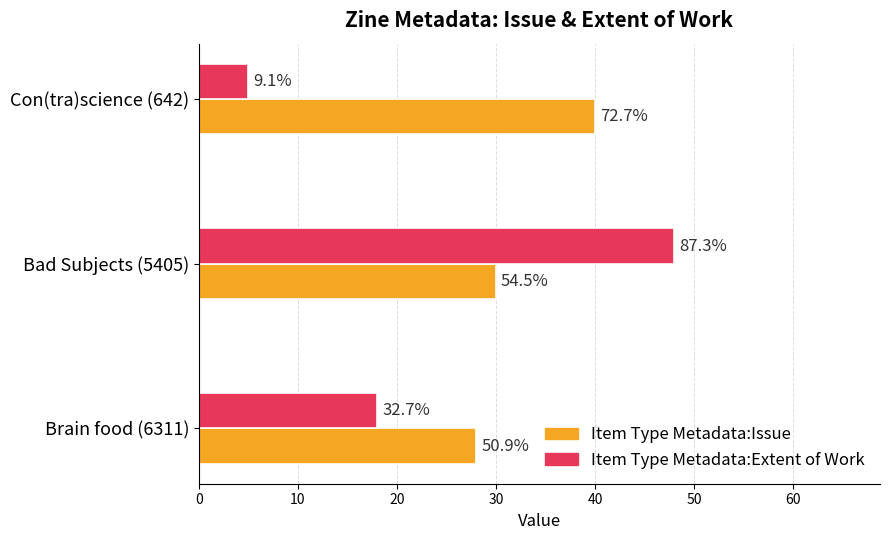

At how many categories does at least one series exceed 35?

2